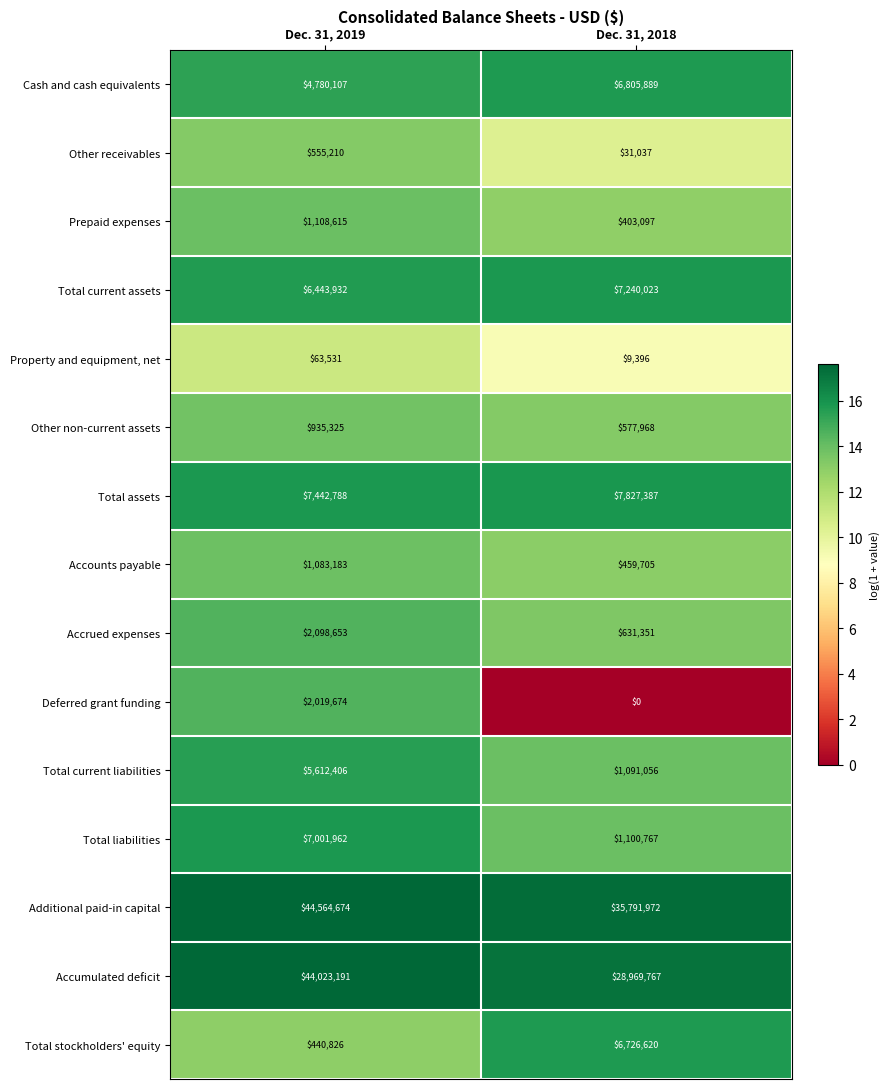

True or false: Total current liabilities has a value of 1412554 at Dec. 31, 2019.

False